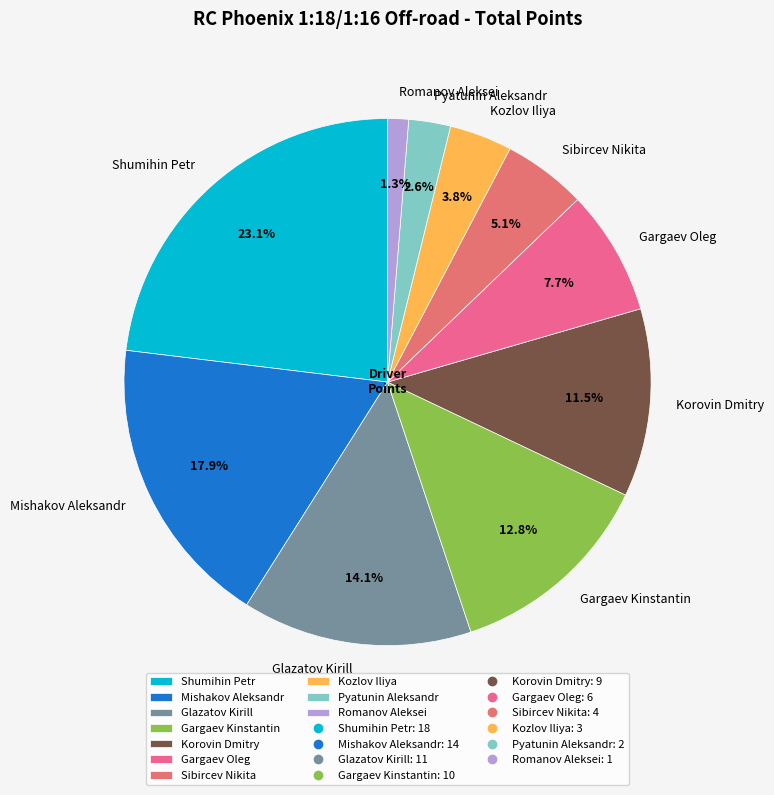

What portion of the pie excludes Gargaev Oleg?

92.3%